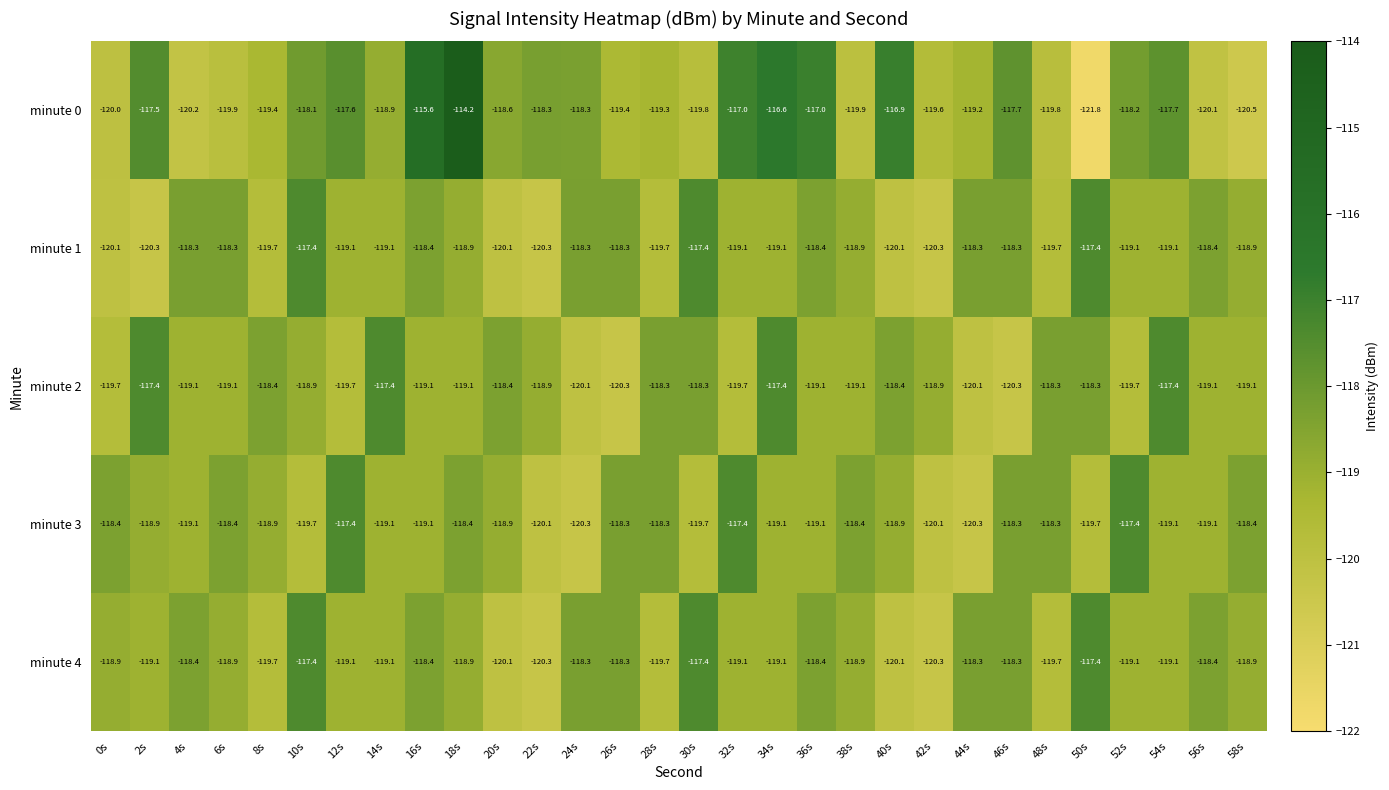

At which category does the chart reach its minimum across all series?

50s